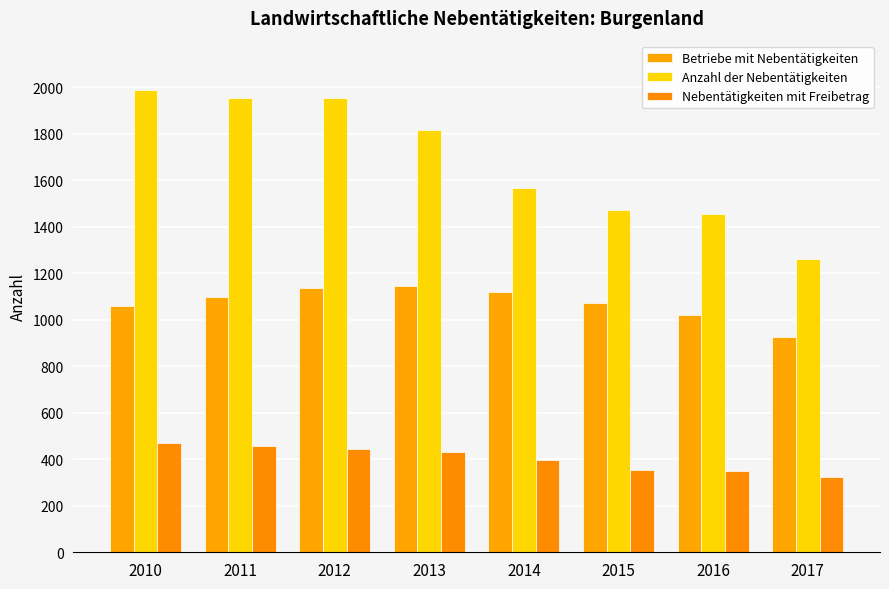

What is the total value across all series at 2010?

3517